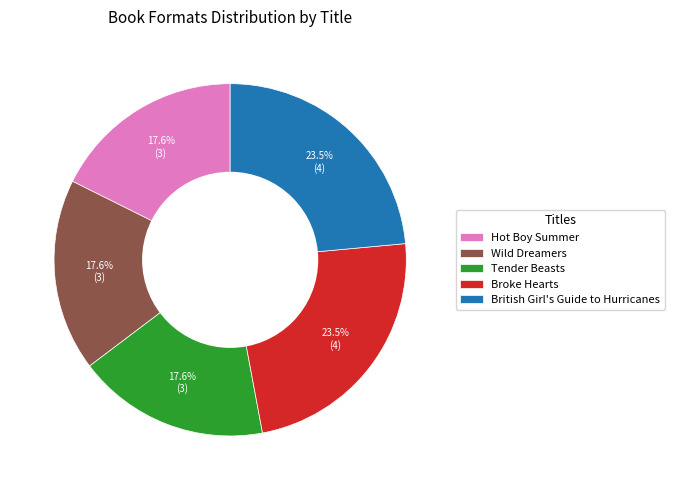

Is it true that Wild Dreamers is 18% of the pie?

True